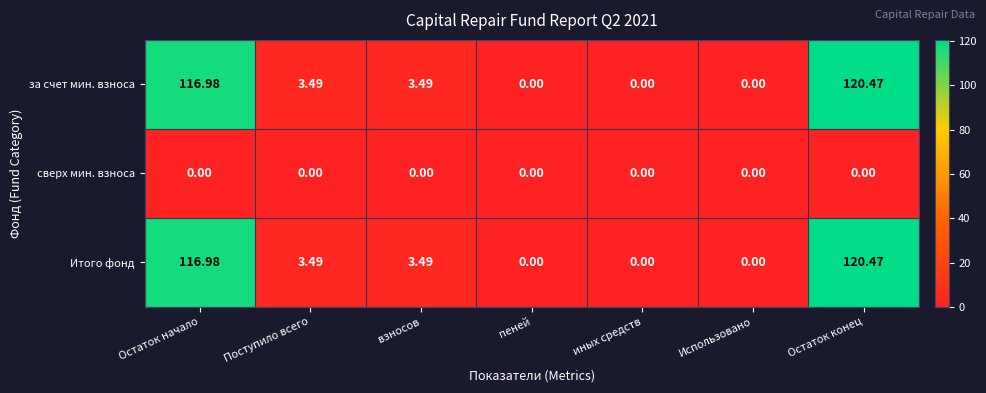

Count the number of categories in the chart.

7